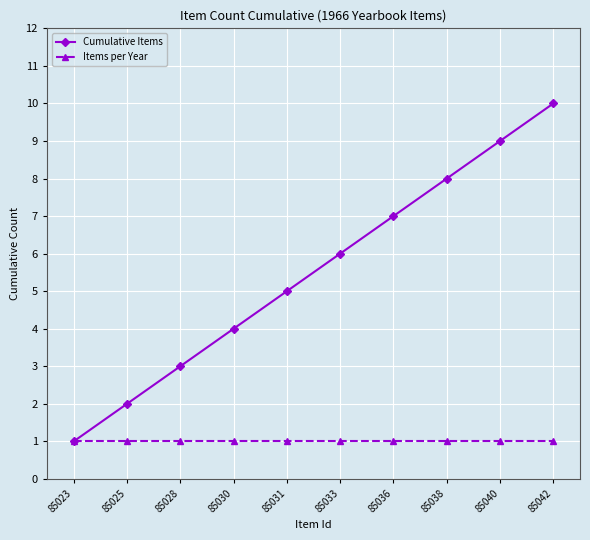

List the labels in order of Cumulative Items value, smallest first.

85023, 85025, 85028, 85030, 85031, 85033, 85036, 85038, 85040, 85042